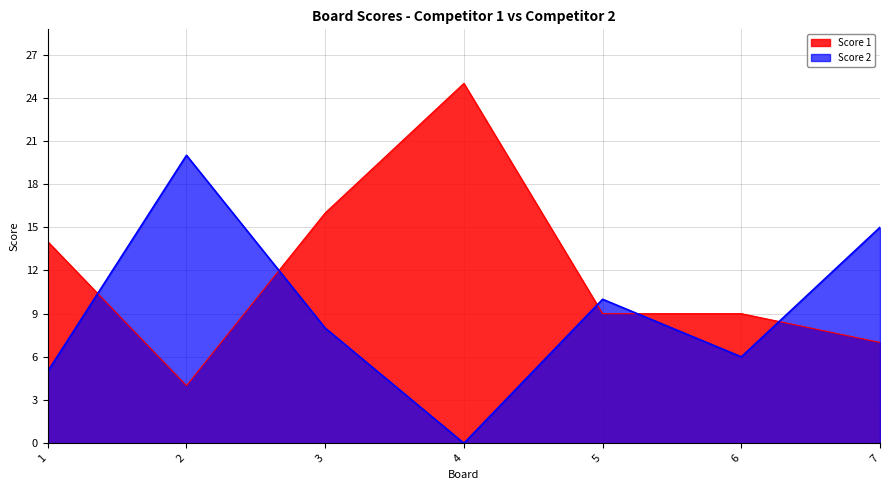

What is the value of the Score 1 point at the 1st from the left?

14